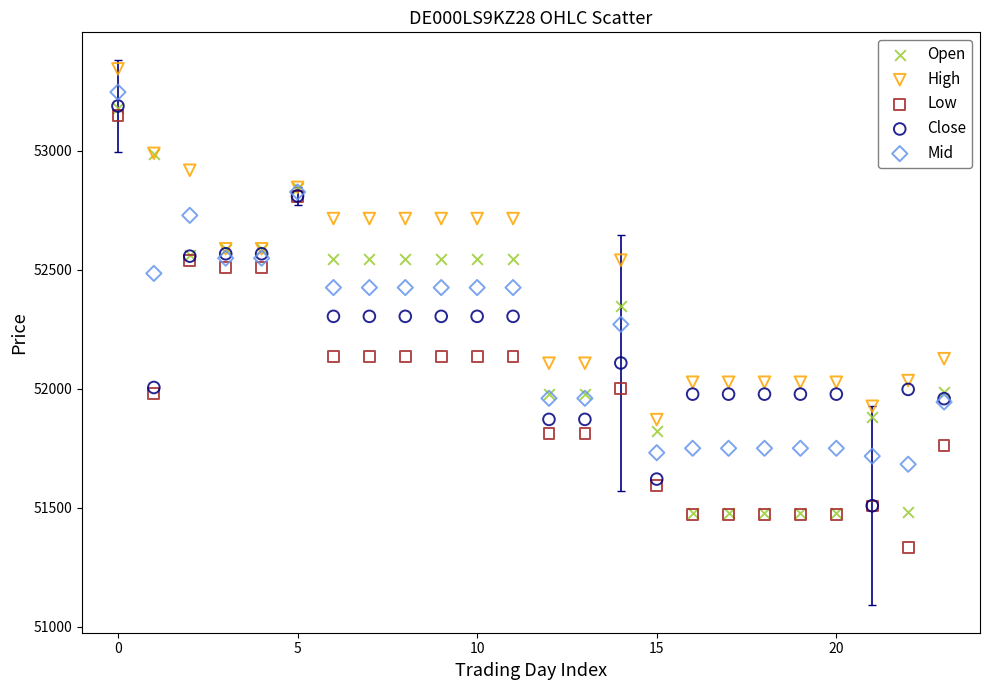

In the Low series, what Y value is closest to 52241?

52136.0